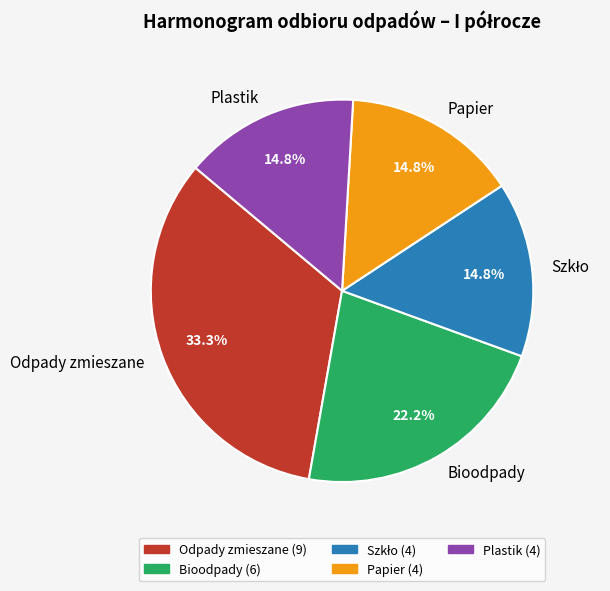

What is the ratio of the value at Plastik to the value at Papier?

1.0